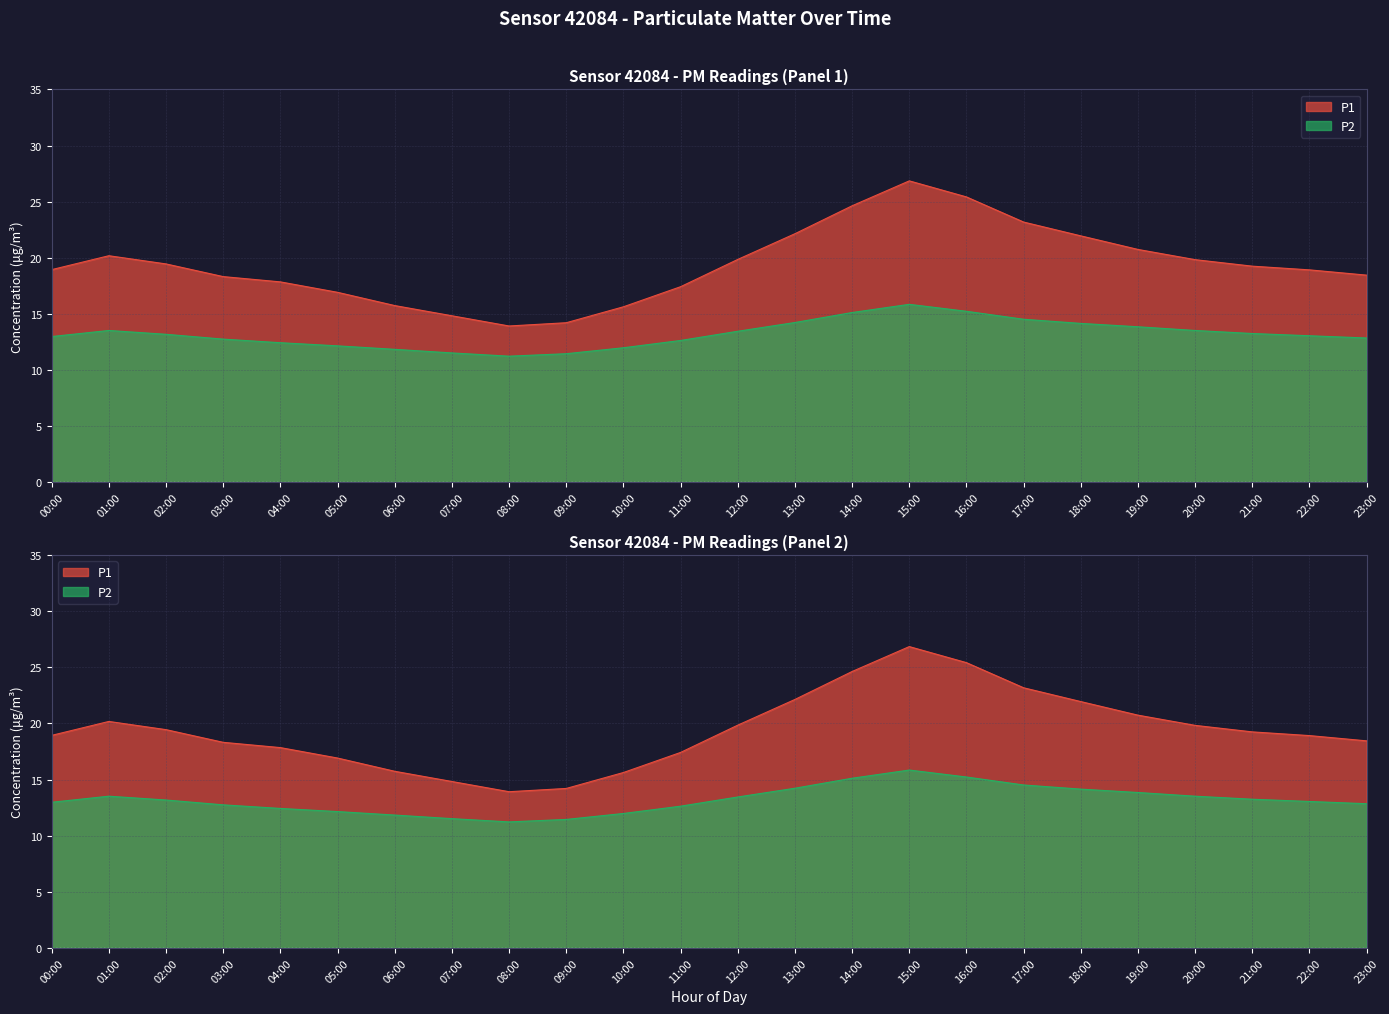

True or false: P2 and P1 intersect in this chart.

False